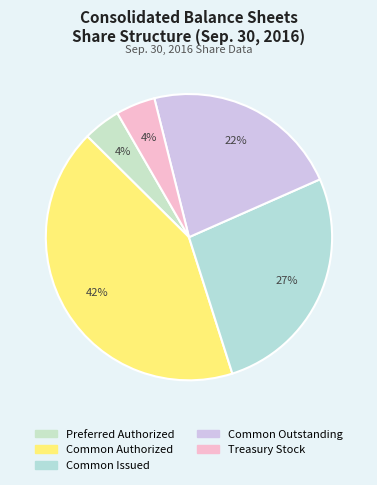

Is it true that Common Issued is 27% of the pie?

True